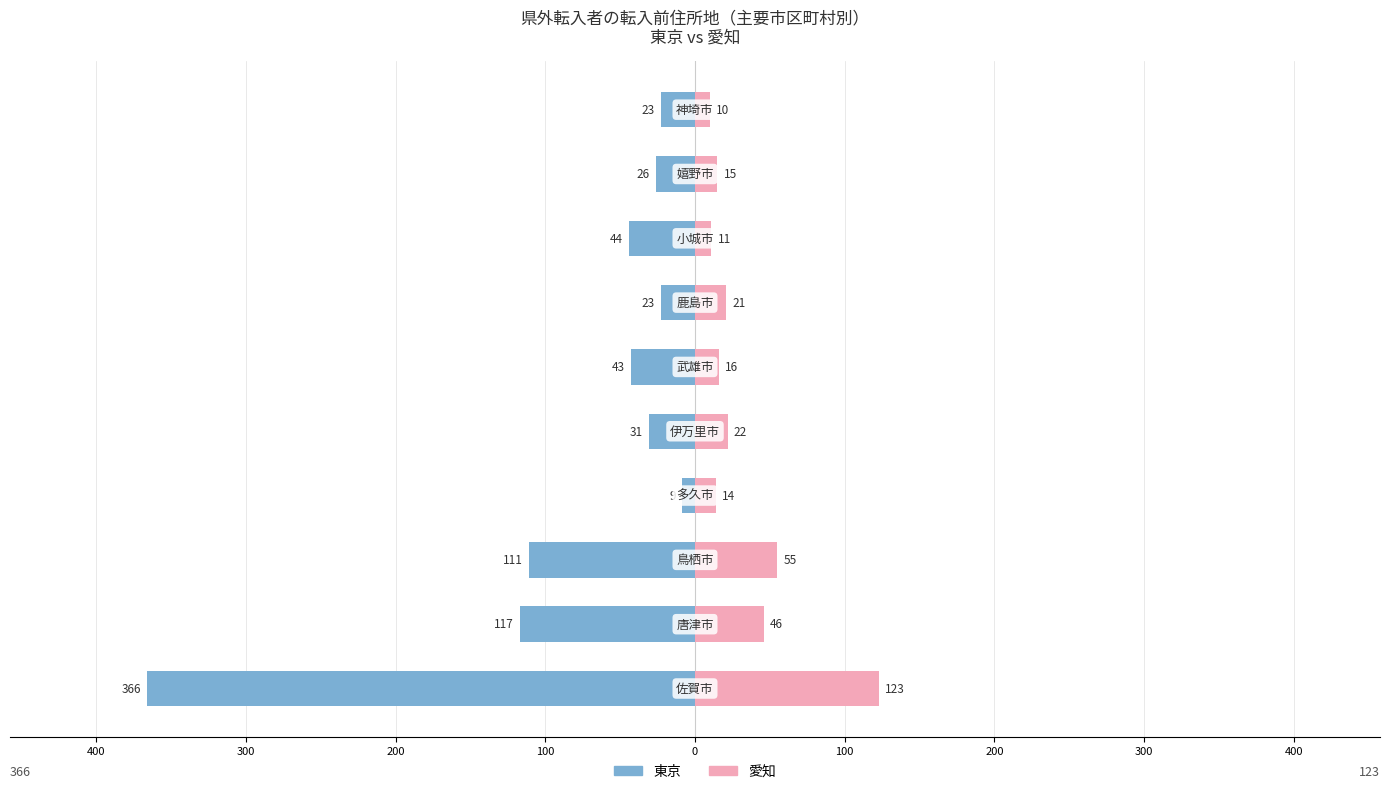

What are all the series names shown in the legend?

東京, 愛知